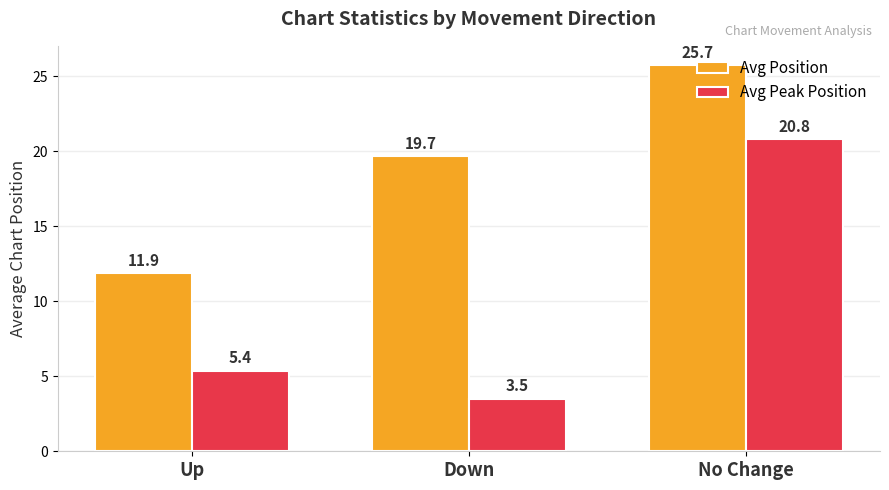

Which series has the widest spread of values?

Avg Peak Position